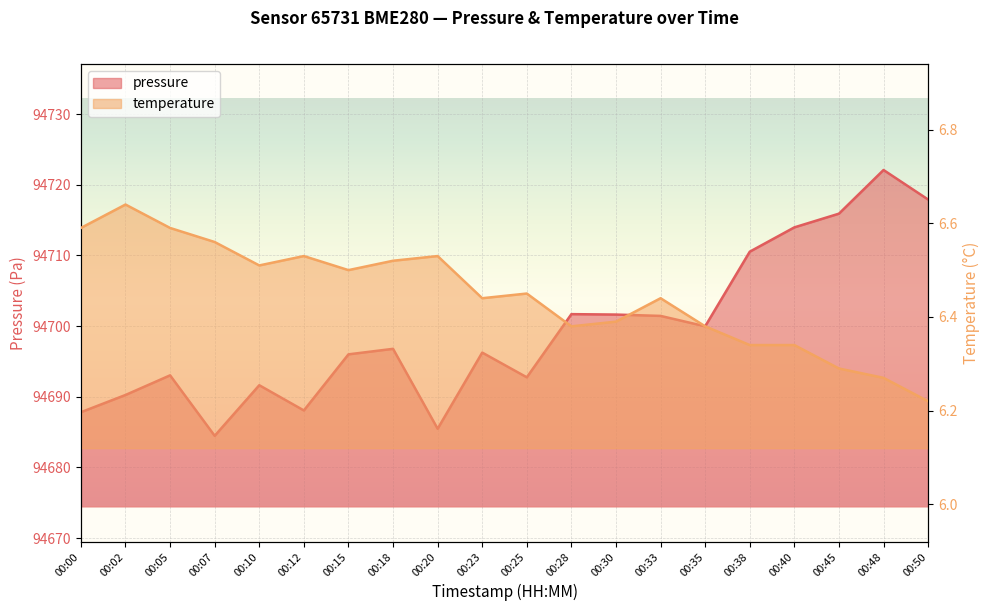

Reading right to left, extract all data points from this chart.

pressure: 00:50=94717.9	00:48=94722.1	00:45=94715.9	00:40=94714.0	00:38=94710.5	00:35=94700.0	00:33=94701.4	00:30=94701.6	00:28=94701.7	00:25=94692.8	00:23=94696.2	00:20=94685.5	00:18=94696.8	00:15=94696.0	00:12=94688.1	00:10=94691.6	00:07=94684.5	00:05=94693.0	00:02=94690.2	00:00=94687.8
temperature: 00:50=6.2	00:48=6.3	00:45=6.3	00:40=6.3	00:38=6.3	00:35=6.4	00:33=6.4	00:30=6.4	00:28=6.4	00:25=6.5	00:23=6.4	00:20=6.5	00:18=6.5	00:15=6.5	00:12=6.5	00:10=6.5	00:07=6.6	00:05=6.6	00:02=6.6	00:00=6.6